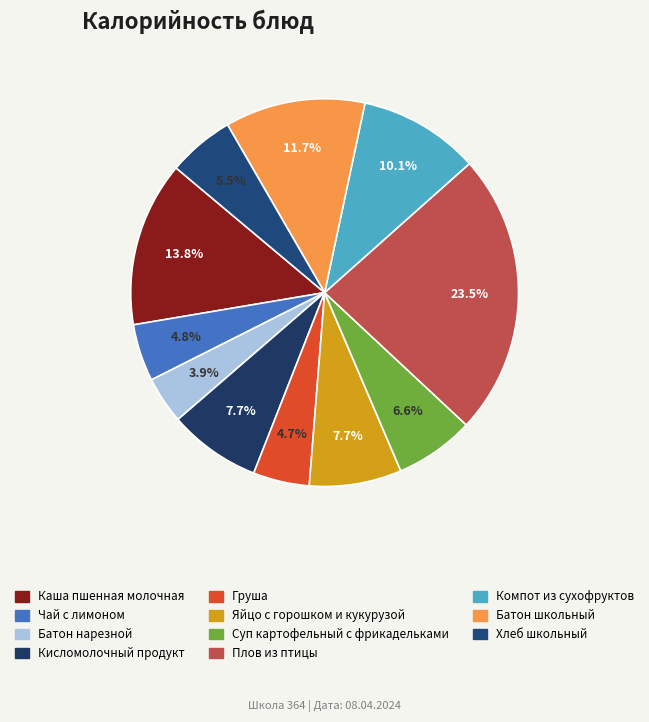

What portion of the pie excludes Каша пшенная молочная?

86.2%